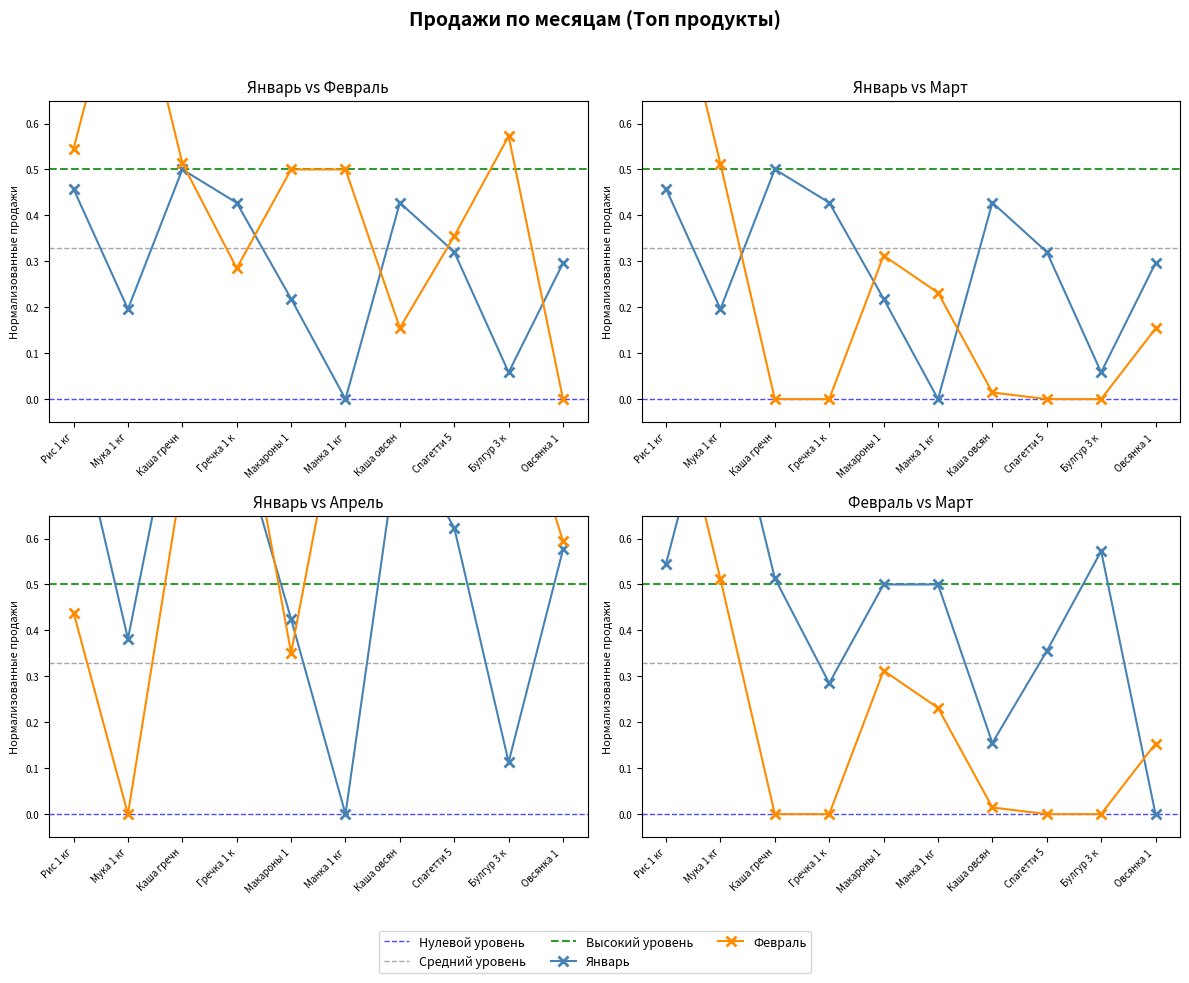

What is the value of the Февраль point at the 5th from the left?

0.5